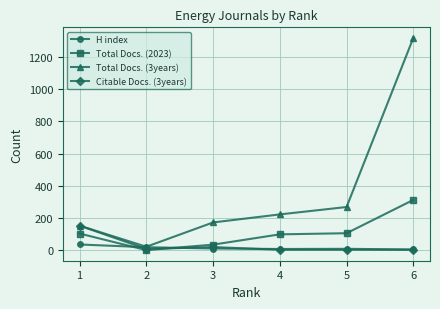

The value of H index at 5 is 8. True or false?

True